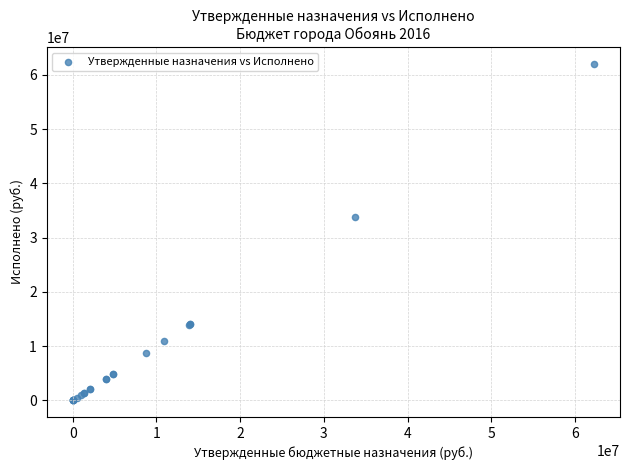

What Y value in the scatter plot is closest to 31029254?

33723746.3